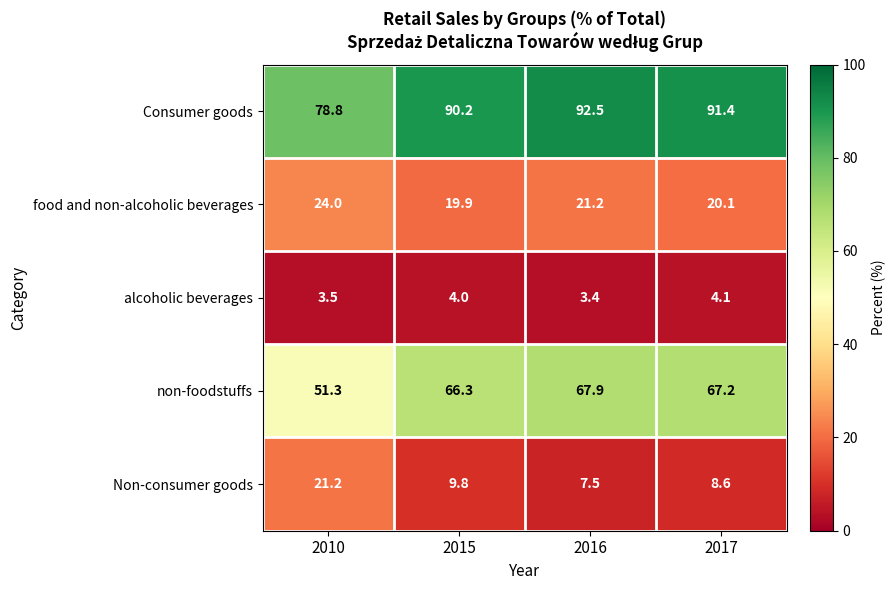

Which series has the largest total across all categories?

Consumer goods